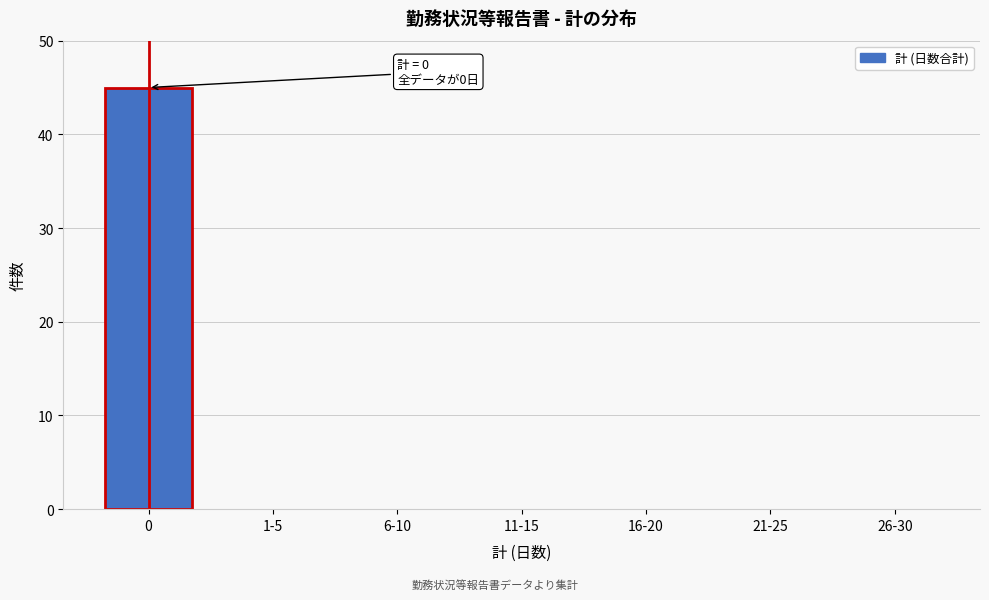

Reading right to left, list all the values displayed in this chart.

26-30=0	21-25=0	16-20=0	11-15=0	6-10=0	1-5=0	0=45